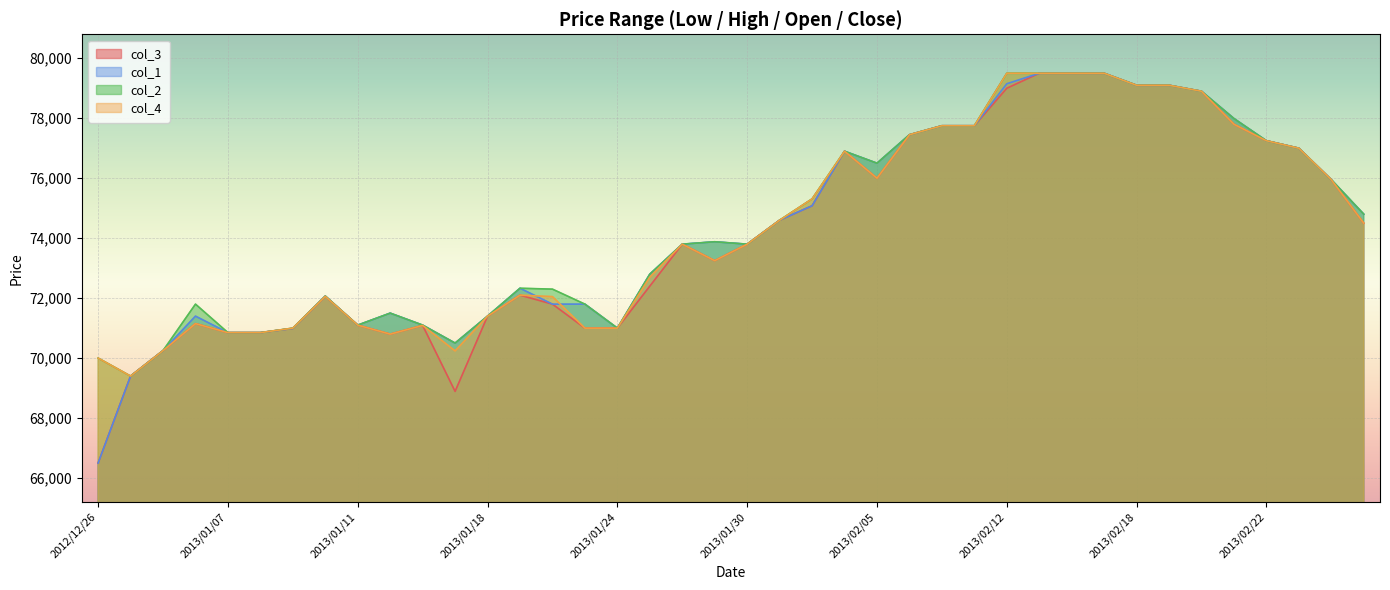

Rank the series by their maximum value, from lowest to highest.

col_3, col_4, col_1, col_2